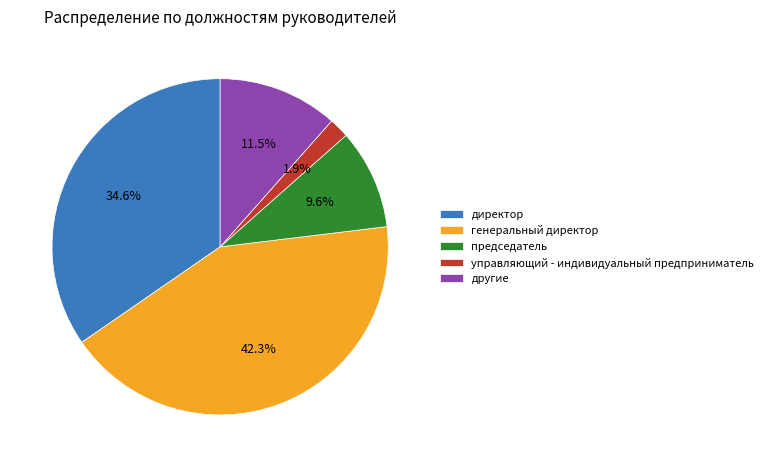

Which slice is the smallest?

управляющий - индивидуальный предприниматель